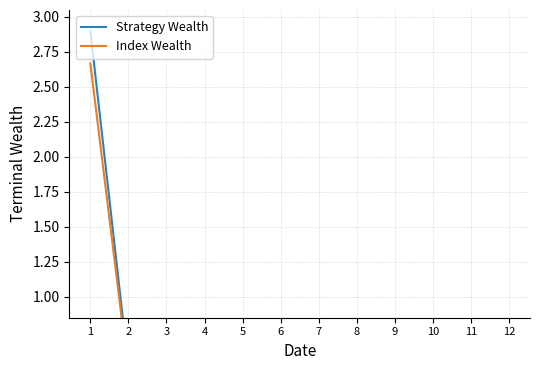

Which has a higher value, 1 or 3?

1